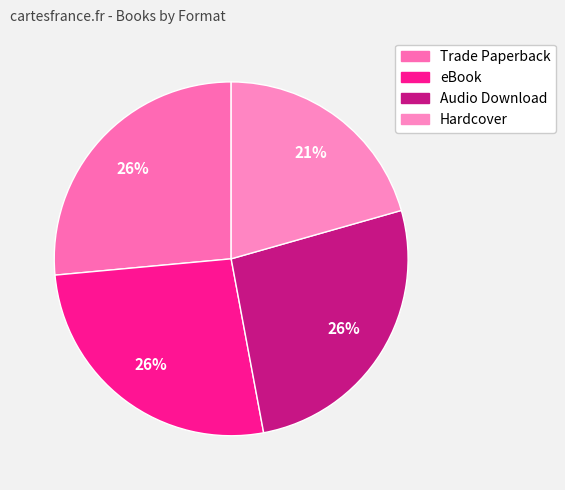

To the nearest percent, what is the difference between the largest and smallest slice percentages?

6%